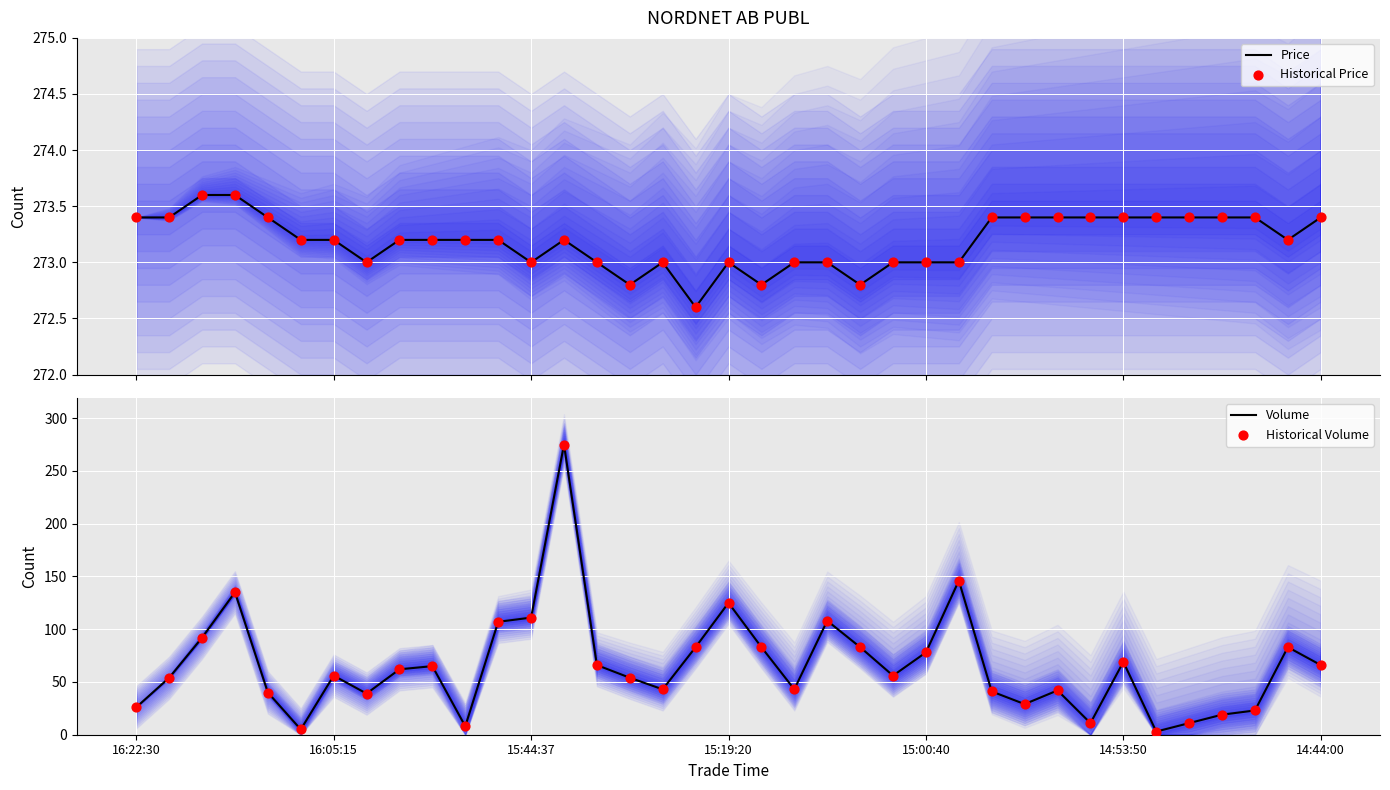

Which series has the widest spread of Y values?

Volume